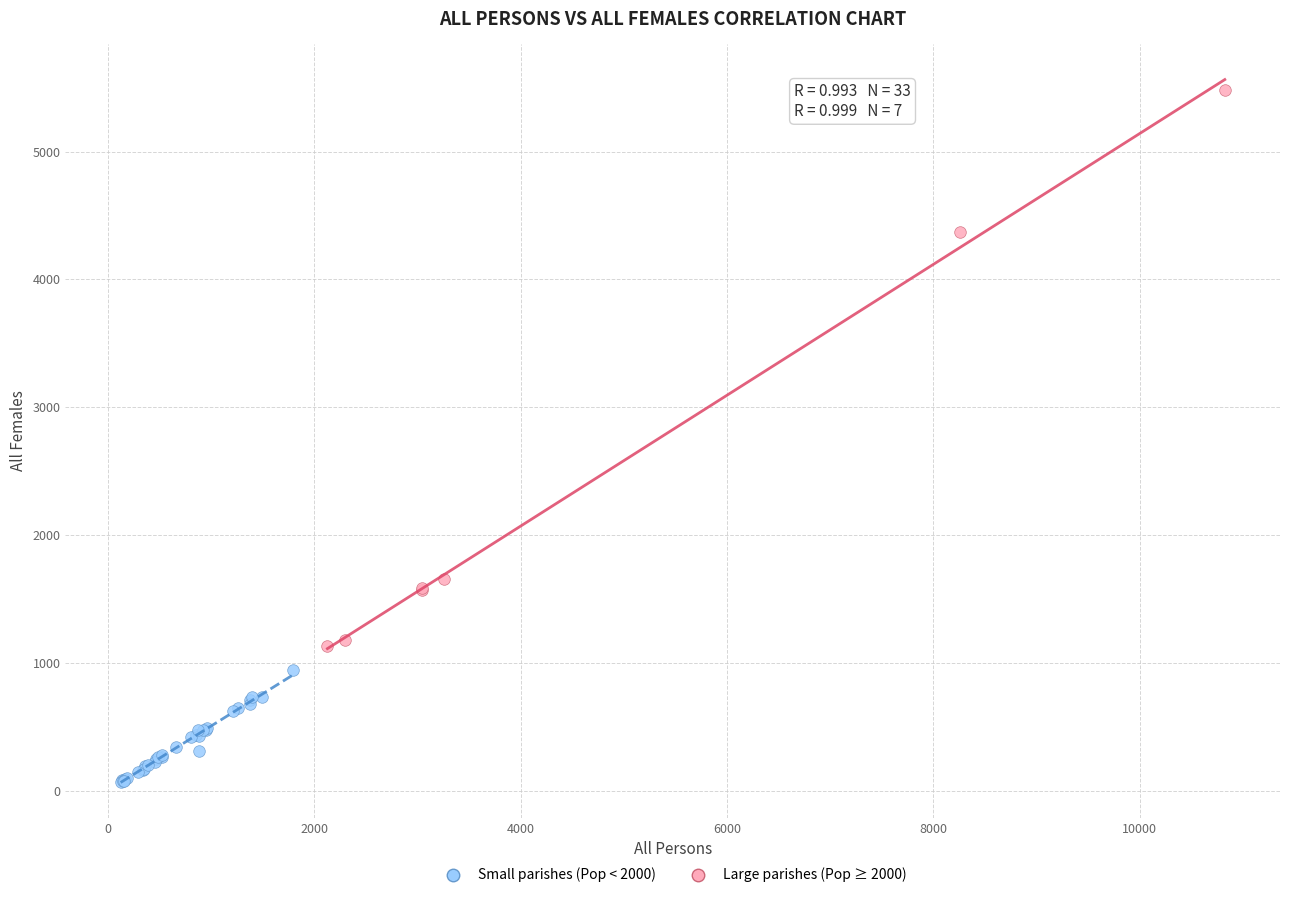

Which series contains the lowest Y value?

Small parishes (Pop < 2000)